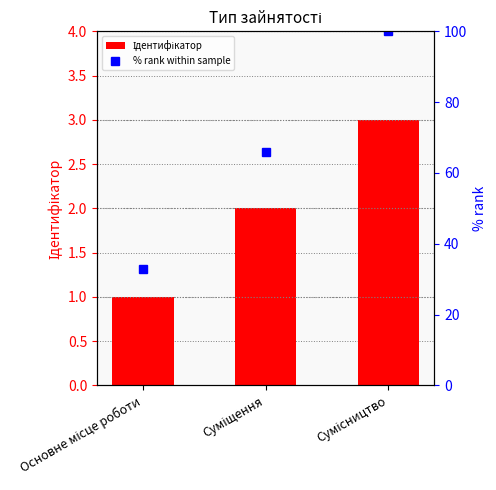

What is the greatest value displayed?

100